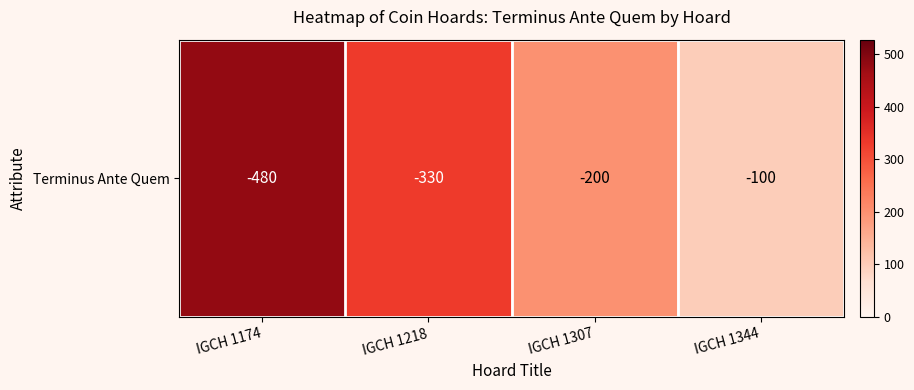

The chart shows a value of 289 at IGCH 1307. True or false?

False